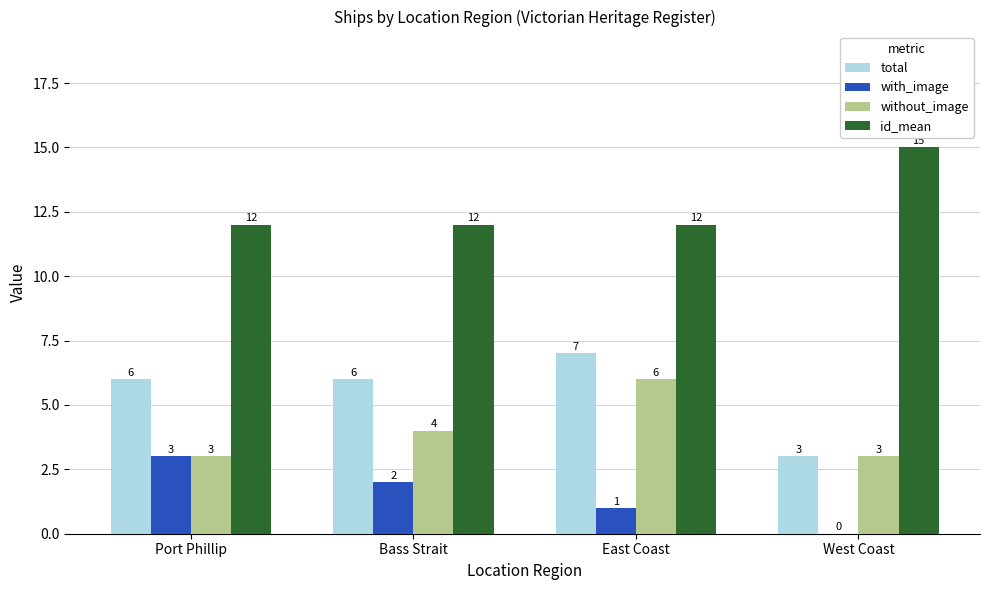

At which label is without_image closest to 4?

Bass Strait